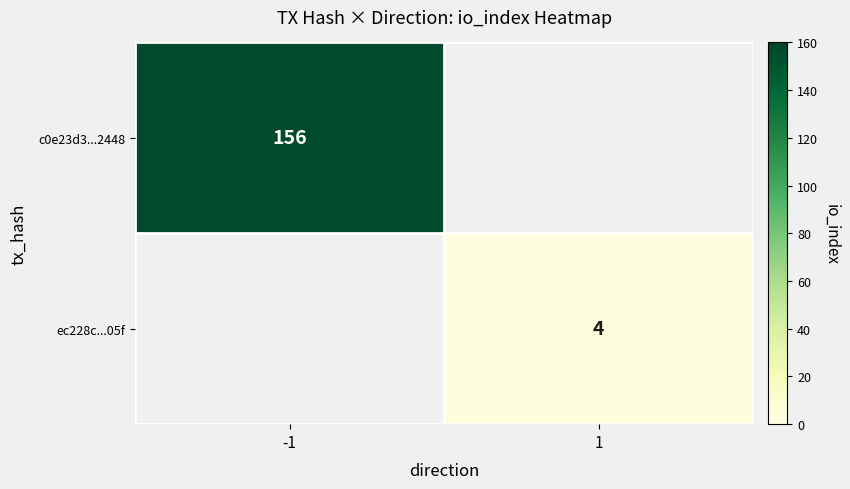

Is it true that c0e23d3...2448 equals 45.9 at -1?

False